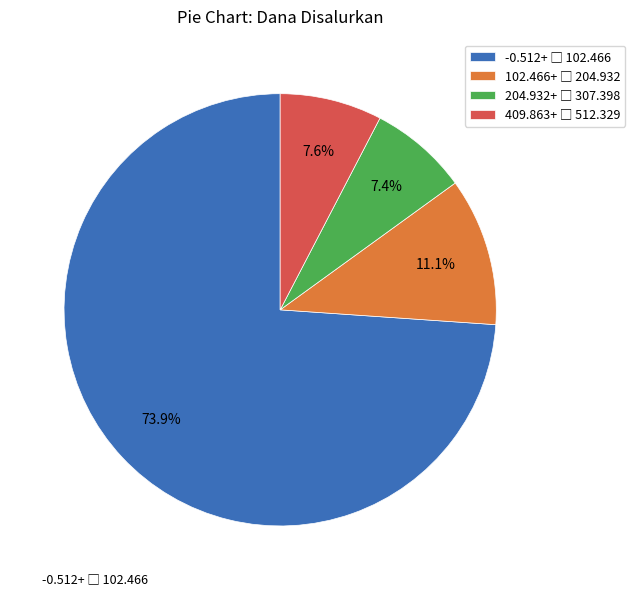

Is there any slice that represents more than half of the pie?

Yes